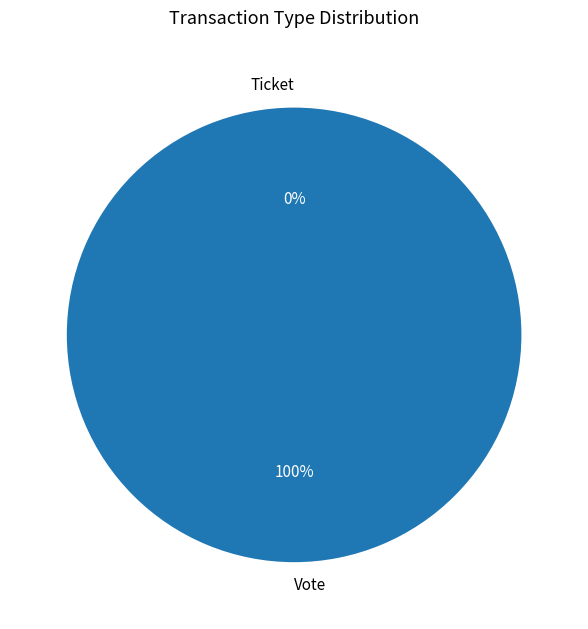

To the nearest percent, what portion does Vote represent?

100%